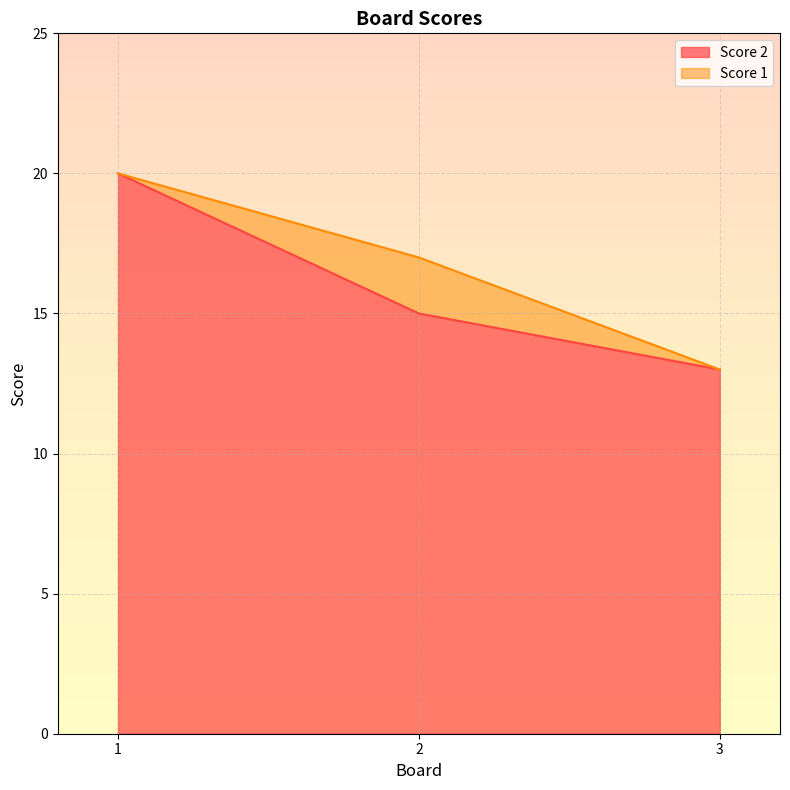

What is the value of the 3rd point from the left?

13